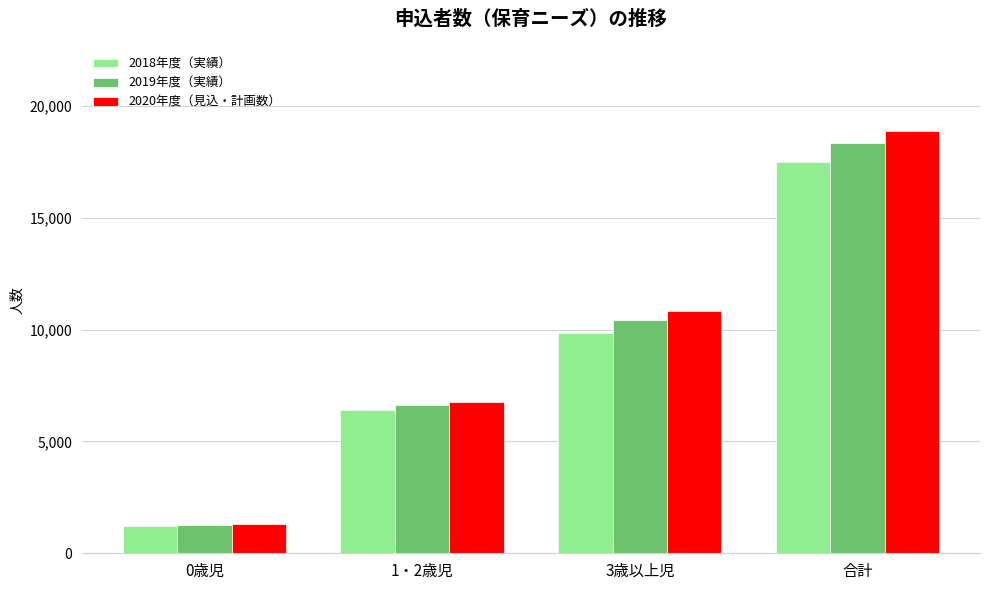

Reading right to left, list all the values displayed in this chart.

2018年度（実績）: 17491	9868	6423	1200
2019年度（実績）: 18329	10423	6638	1268
2020年度（見込・計画数）: 18906	10834	6772	1300